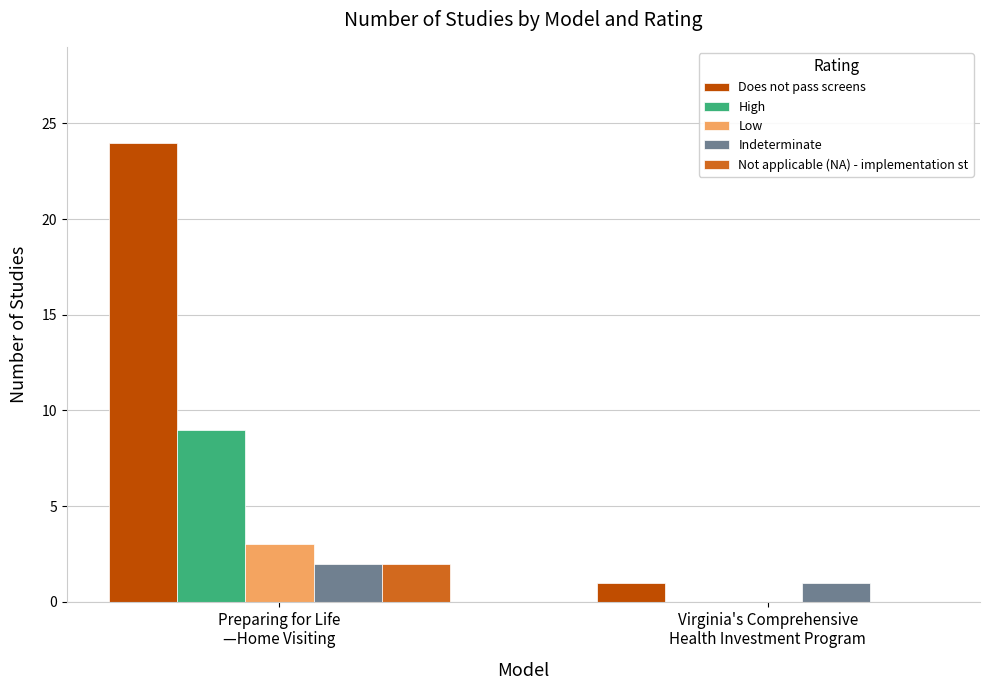

What is the maximum value for Does not pass screens?

24